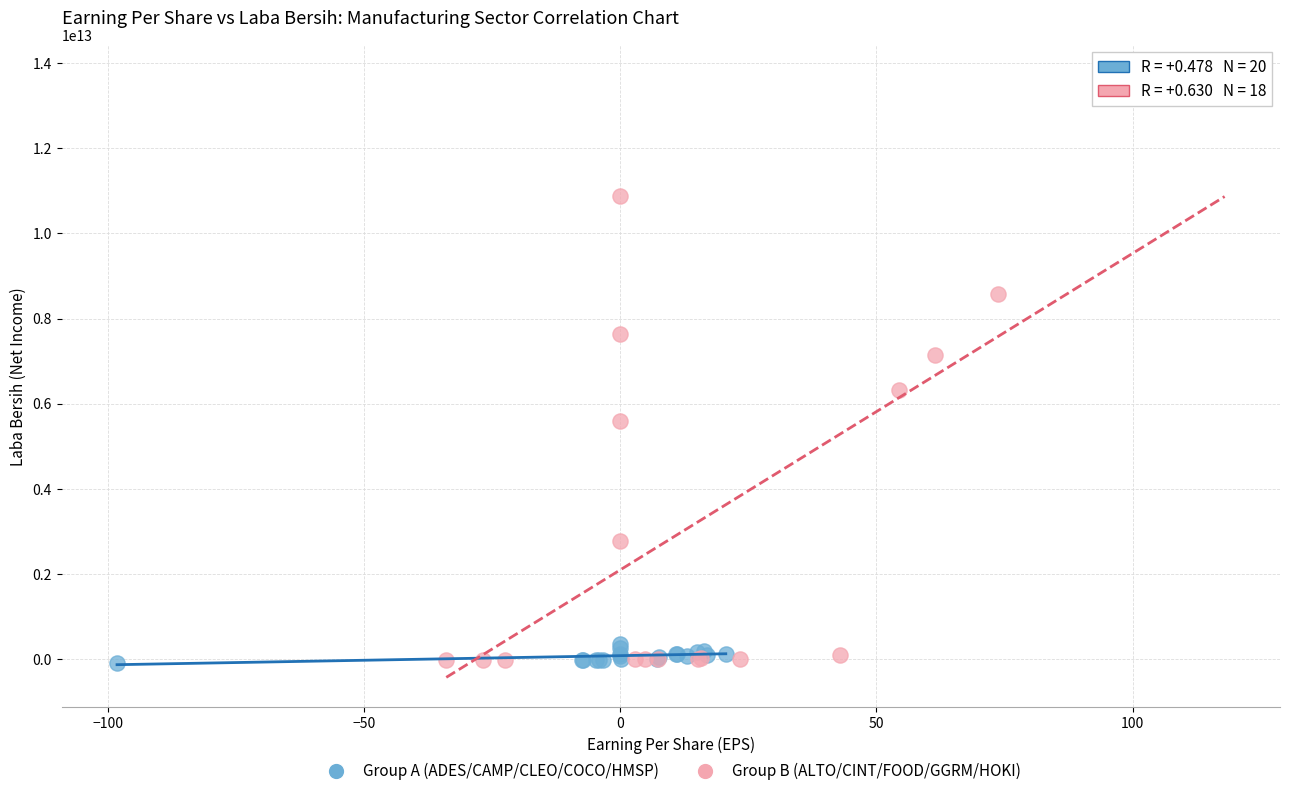

Which series has the widest spread of Y values?

Group B (ALTO/CINT/FOOD/GGRM/HOKI)